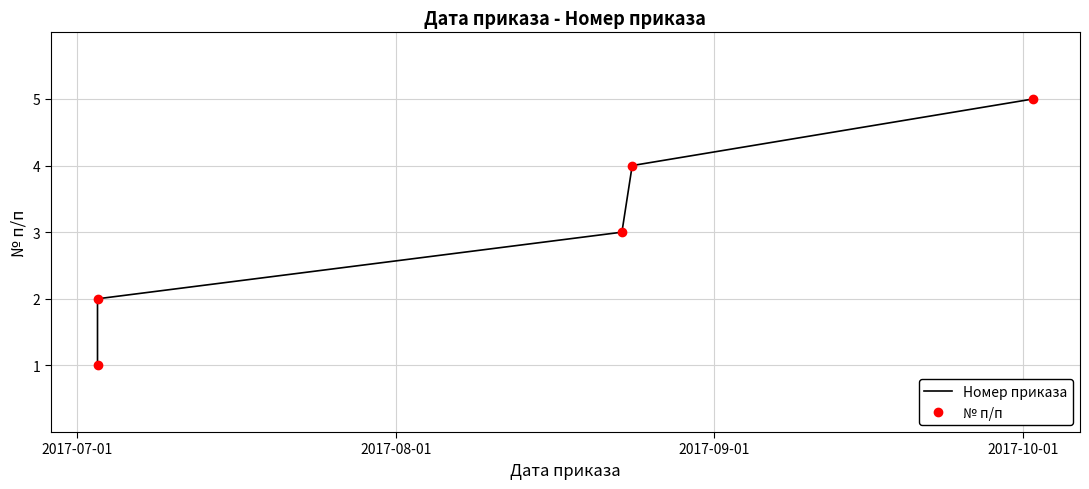

How many Номер приказа values are between 2 and 4?

3